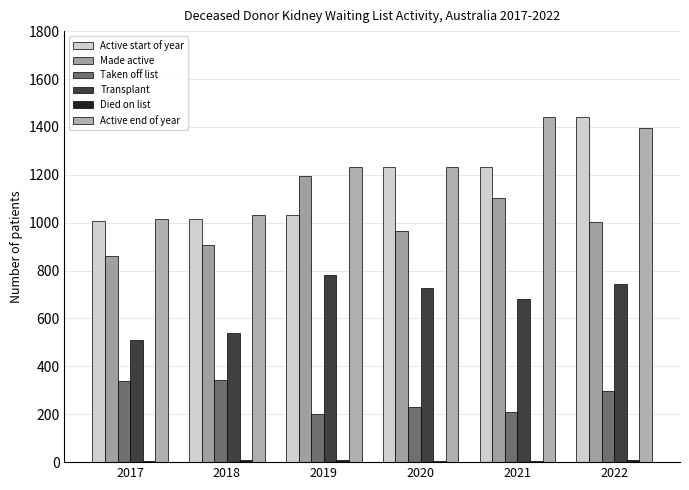

The Transplant series shows 247 at 2017. True or false?

False